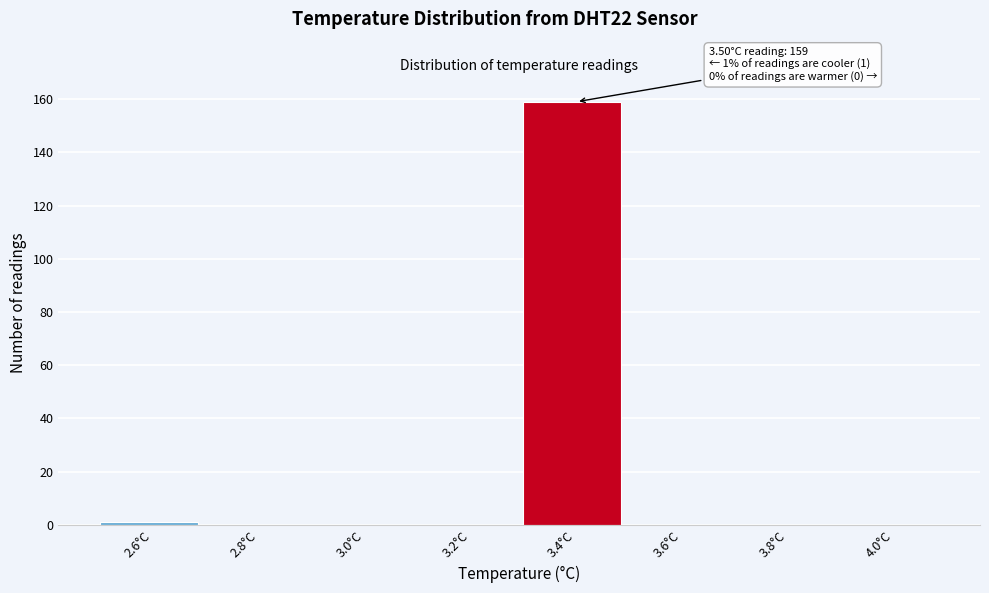

Reading right to left, list all the values displayed in this chart.

4.0°C=0	3.8°C=0	3.6°C=0	3.4°C=159	3.2°C=0	3.0°C=0	2.8°C=0	2.6°C=1